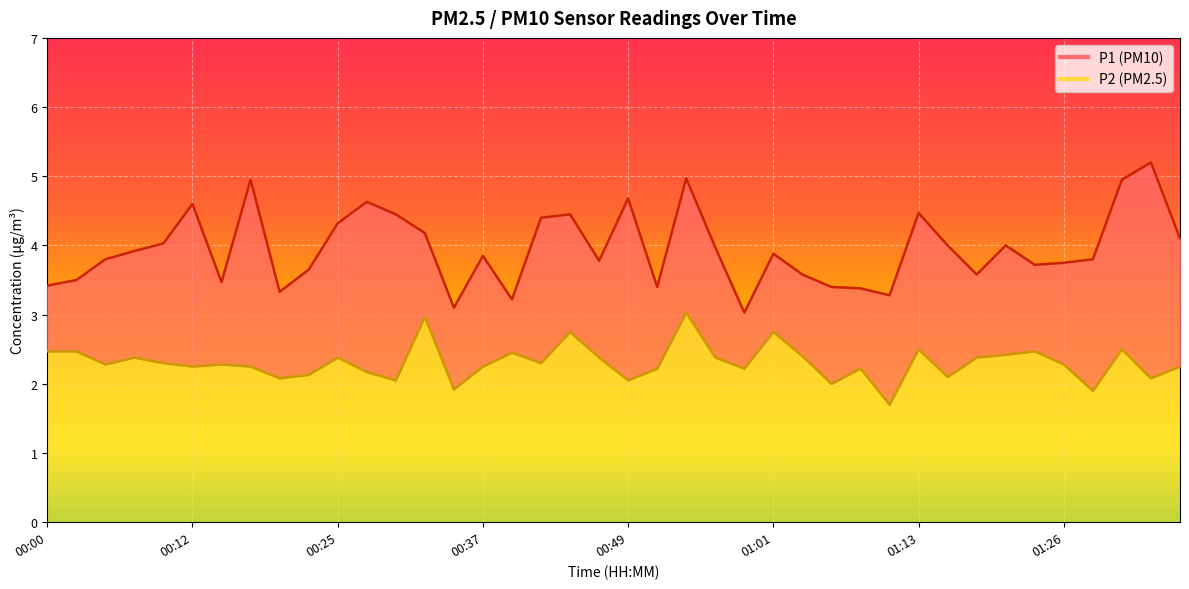

What is the spread (max minus min) of values at 00:05?

1.5